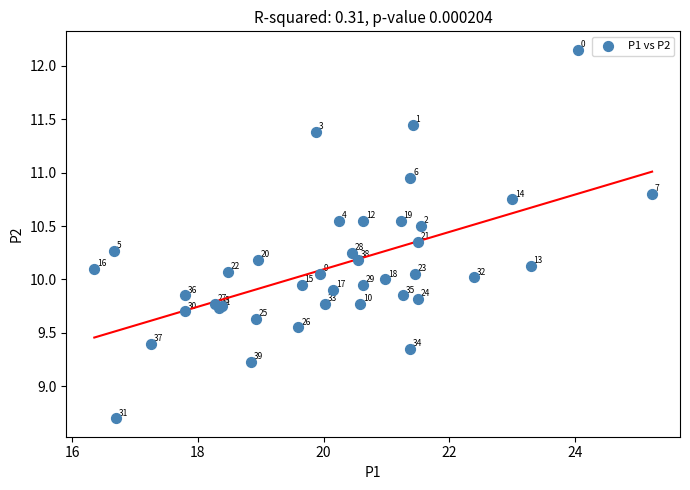

What Y value in the scatter plot is closest to 10?

10.0